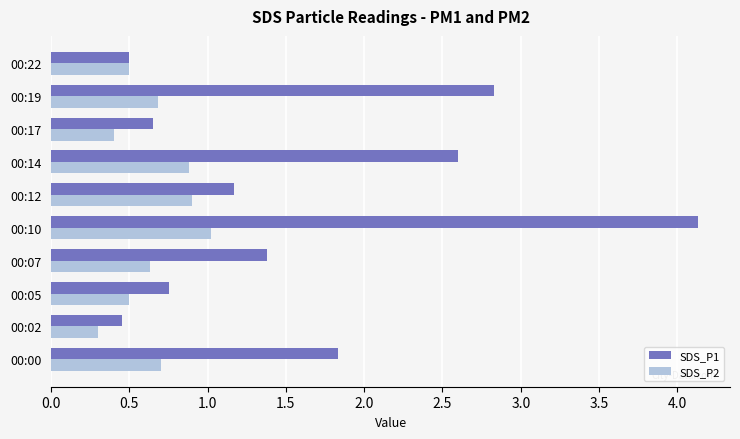

What is the approximate value of SDS_P2 at 00:02?

0.3